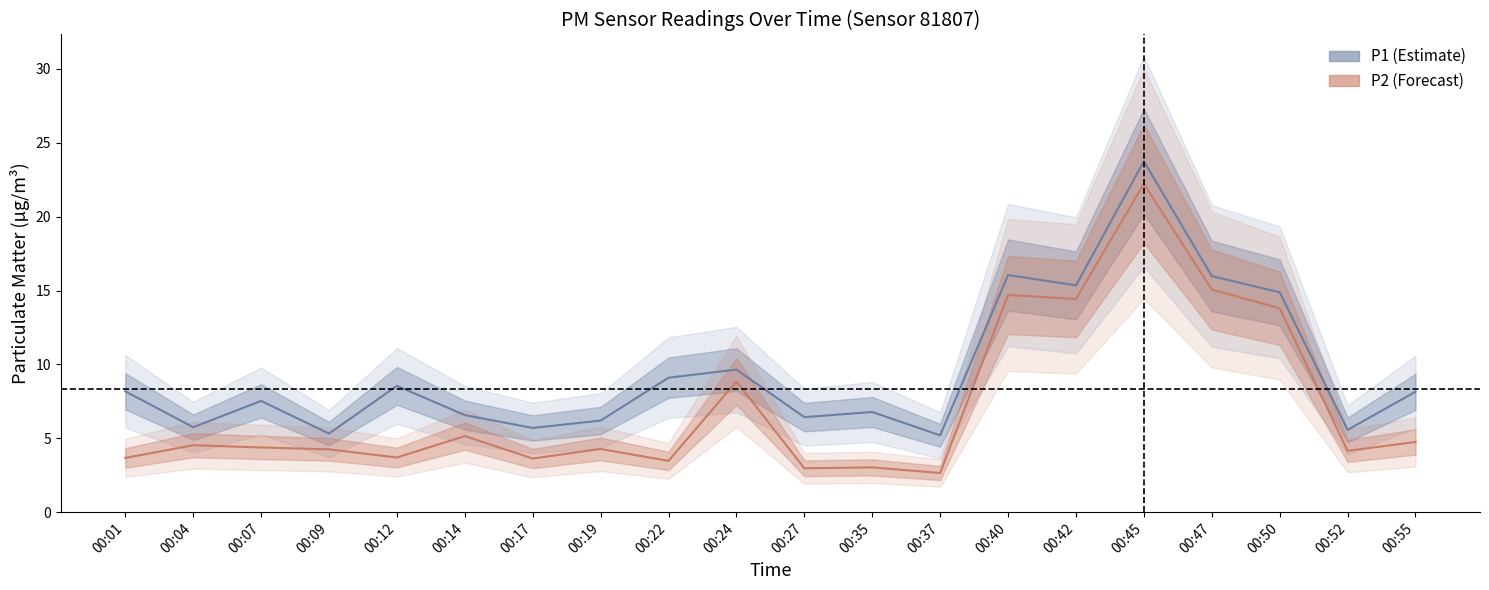

Reading left to right, extract all data points from this chart.

P1: 8.2	5.8	7.5	5.3	8.6	6.6	5.7	6.2	9.1	9.7	6.4	6.8	5.2	16.1	15.3	23.8	16.0	14.9	5.6	8.2
P2: 3.7	4.5	4.4	4.2	3.7	5.2	3.6	4.3	3.5	8.8	3.0	3.0	2.6	14.7	14.4	22.2	15.1	13.8	4.2	4.8